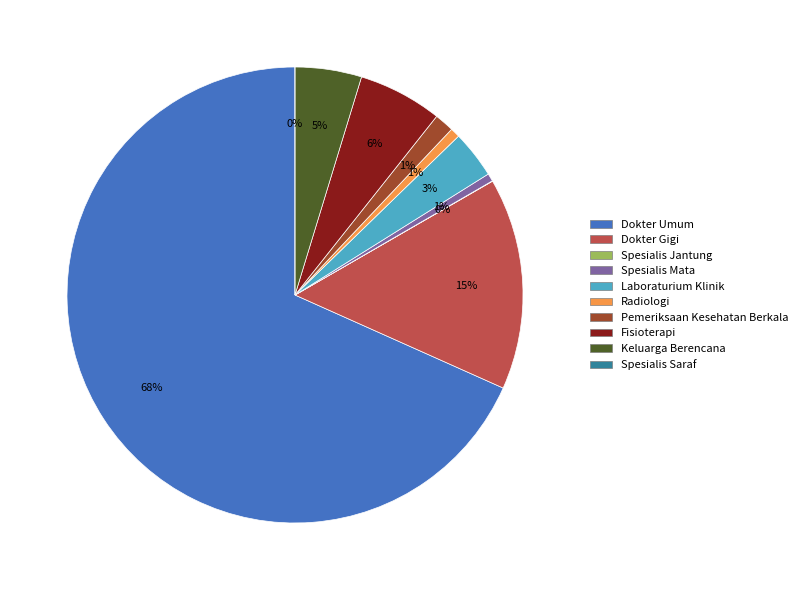

What percentage do Keluarga Berencana and Dokter Umum together represent?

73.0%